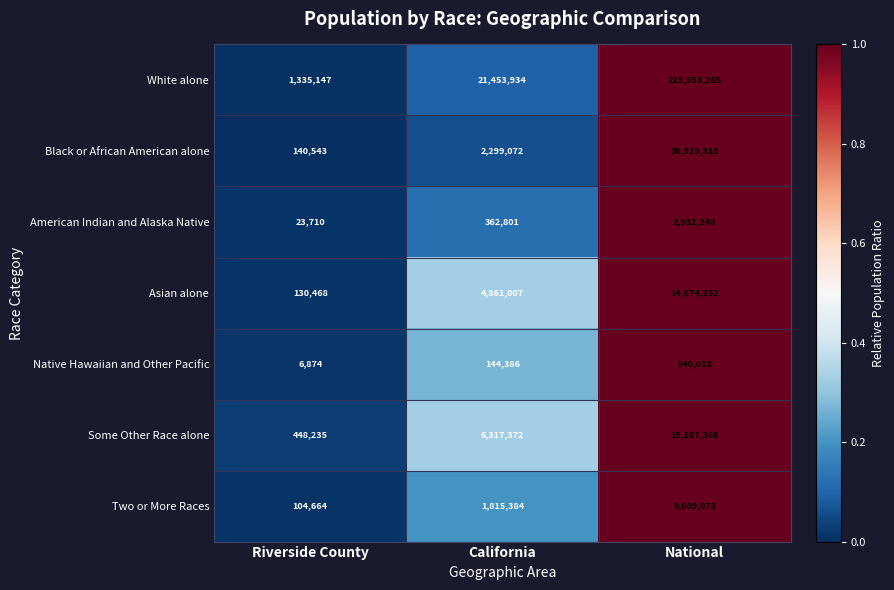

Reading right to left, extract all data points from this chart.

White alone: National=223553265	California=21453934	Riverside County=1335147
Black or African American alone: National=38929319	California=2299072	Riverside County=140543
American Indian and Alaska Native: National=2932248	California=362801	Riverside County=23710
Asian alone: National=14674252	California=4861007	Riverside County=130468
Native Hawaiian and Other Pacific: National=540013	California=144386	Riverside County=6874
Some Other Race alone: National=19107368	California=6317372	Riverside County=448235
Two or More Races: National=9009073	California=1815384	Riverside County=104664